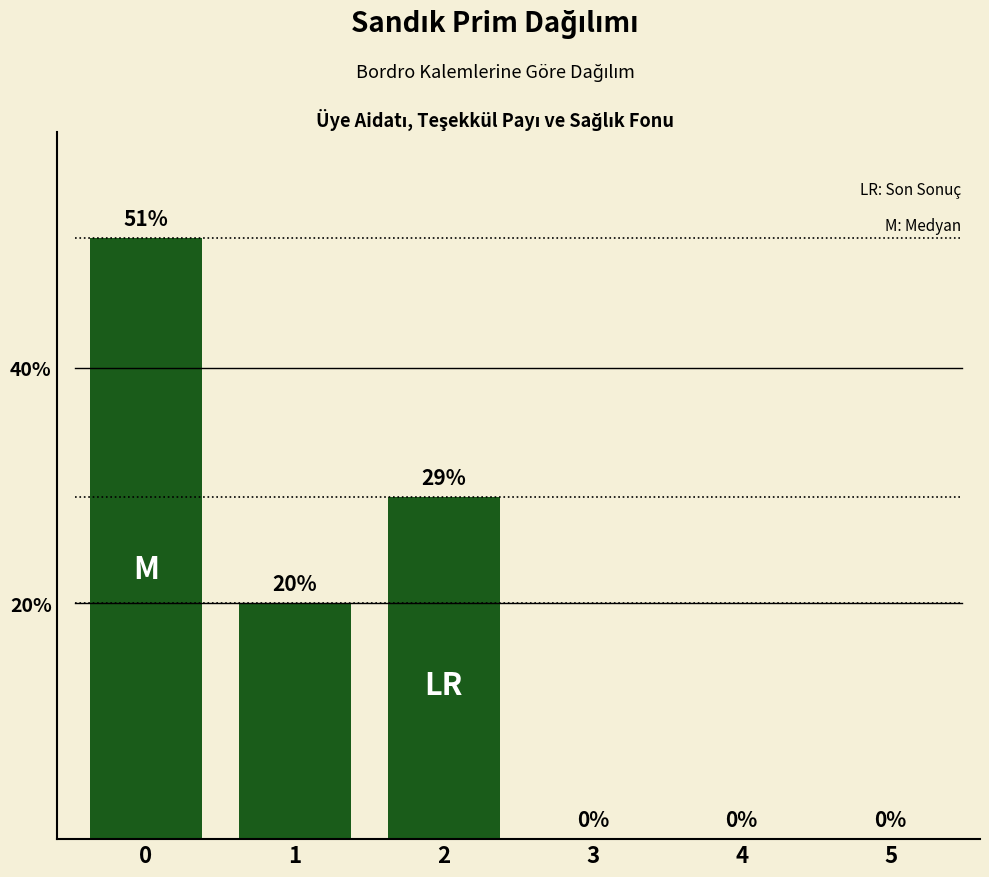

True or false: the data shows 51 at 0.

True